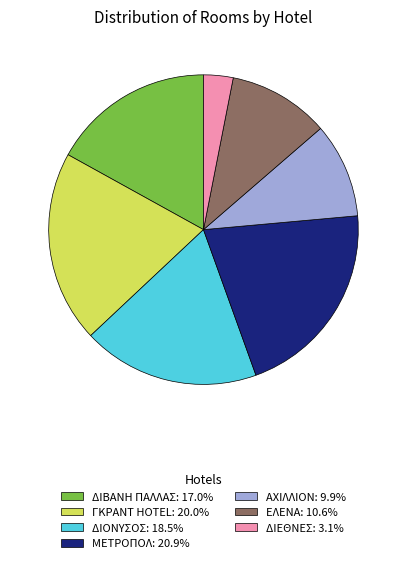

Count the number of slices in the pie.

7